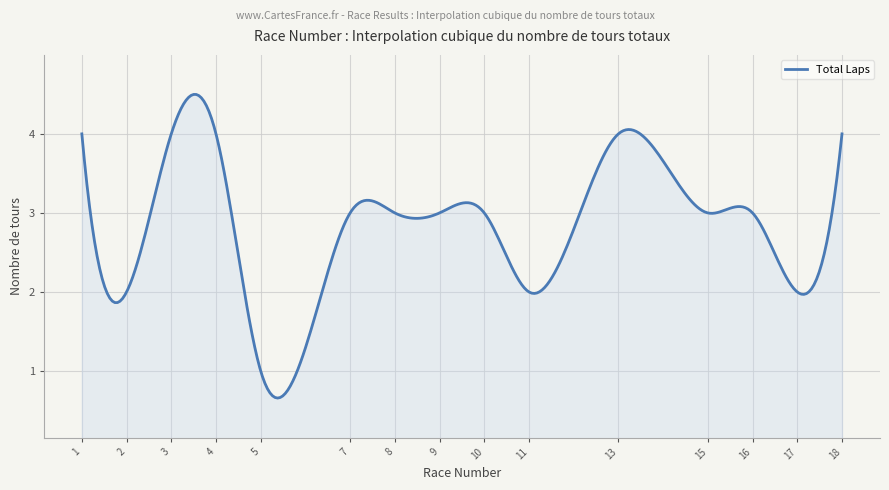

What is the smallest value displayed?

0.7